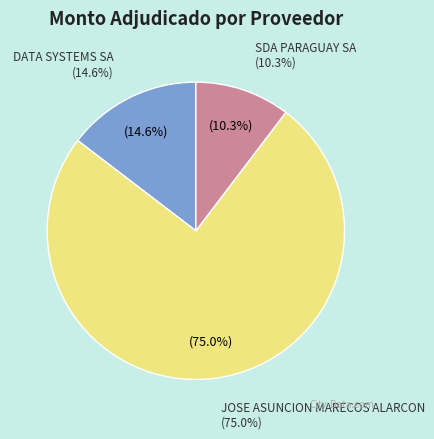

What is the smallest slice in the pie chart?

SDA PARAGUAY SA